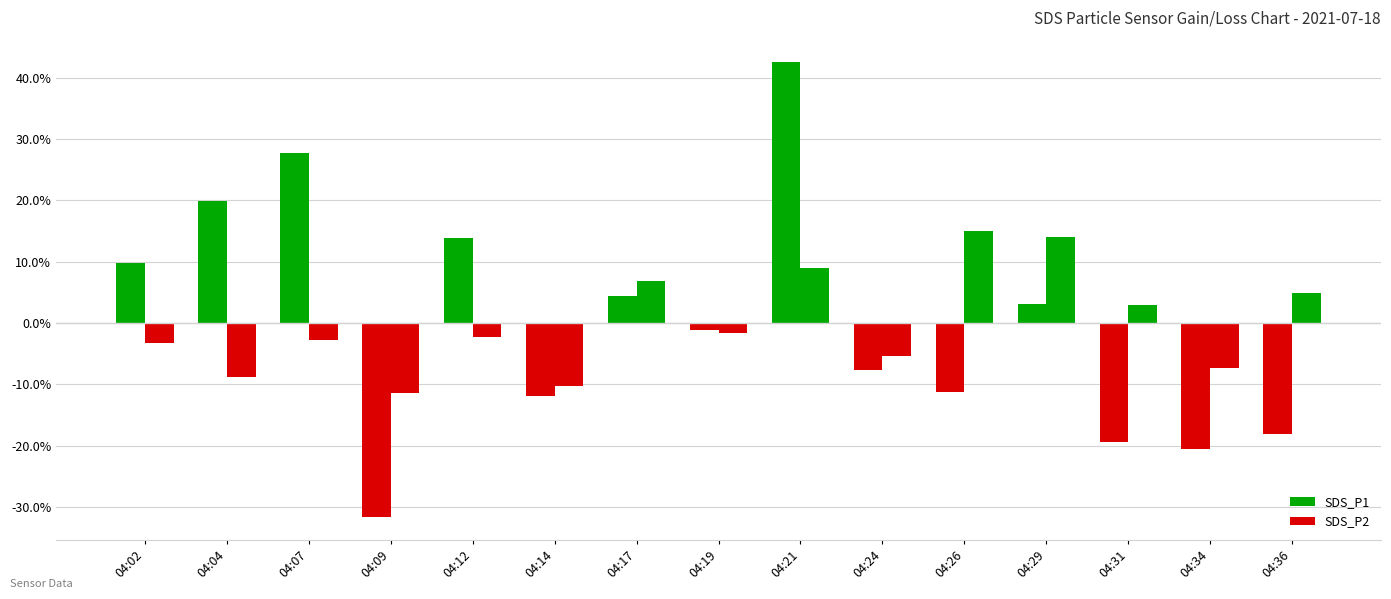

What is the value of the SDS_P1 bar at the 15th from the left?

-18.1